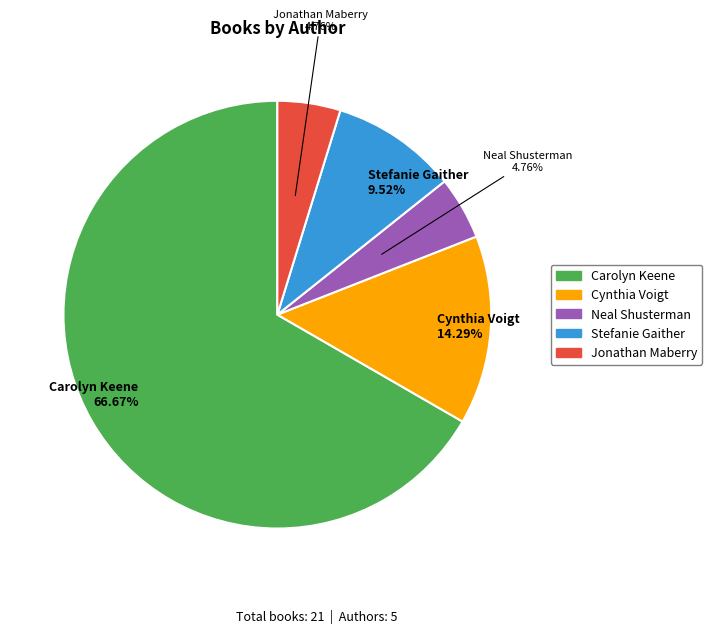

Count the number of slices in the pie.

5